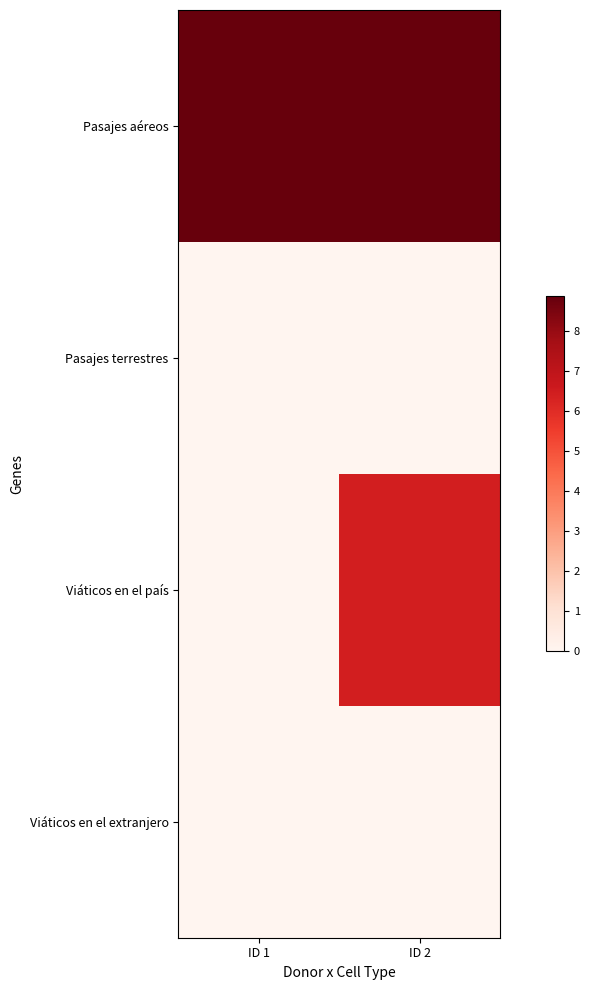

At which category is the sum across all series the highest?

ID 2